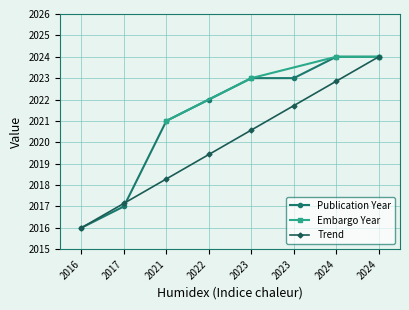

Which has a higher value, 2023 or 2016?

2023